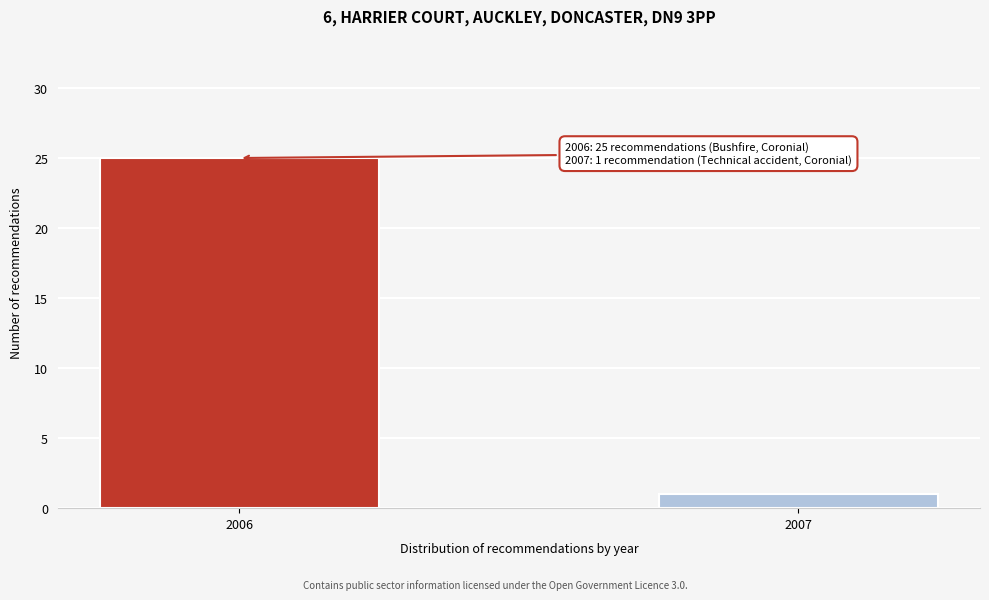

Reading right to left, extract all data points from this chart.

1	25